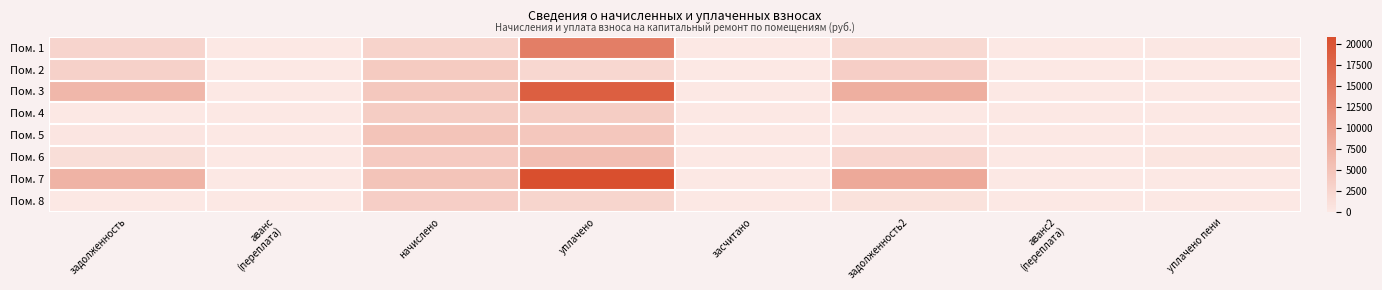

What is the difference between the highest and lowest values at задолженность2?

8504.4